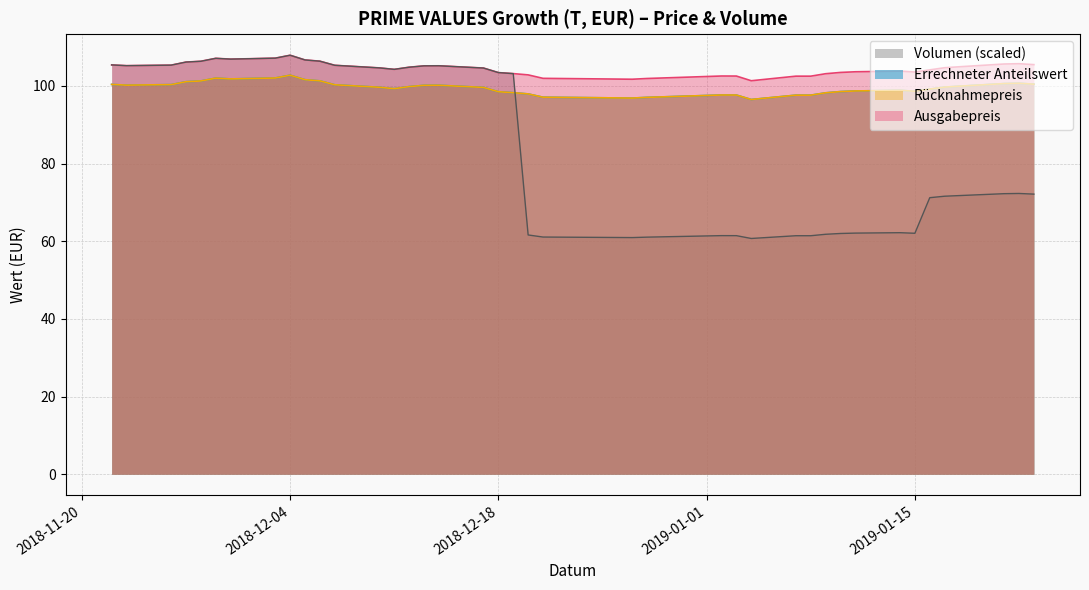

Which series has the largest total across all categories?

Ausgabepreis